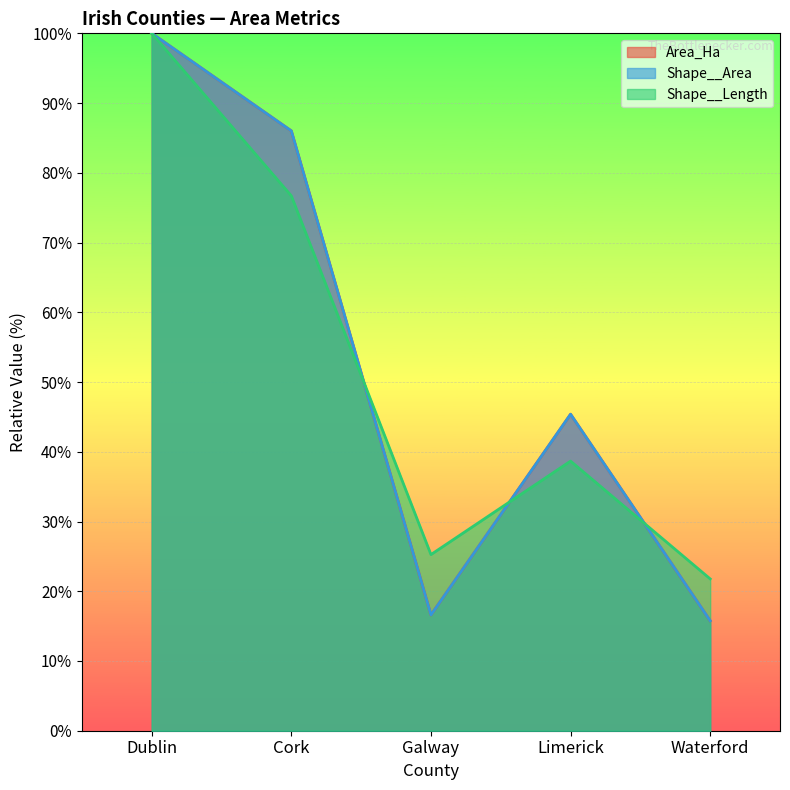

What is the spread (max minus min) of values at Galway?

8.7